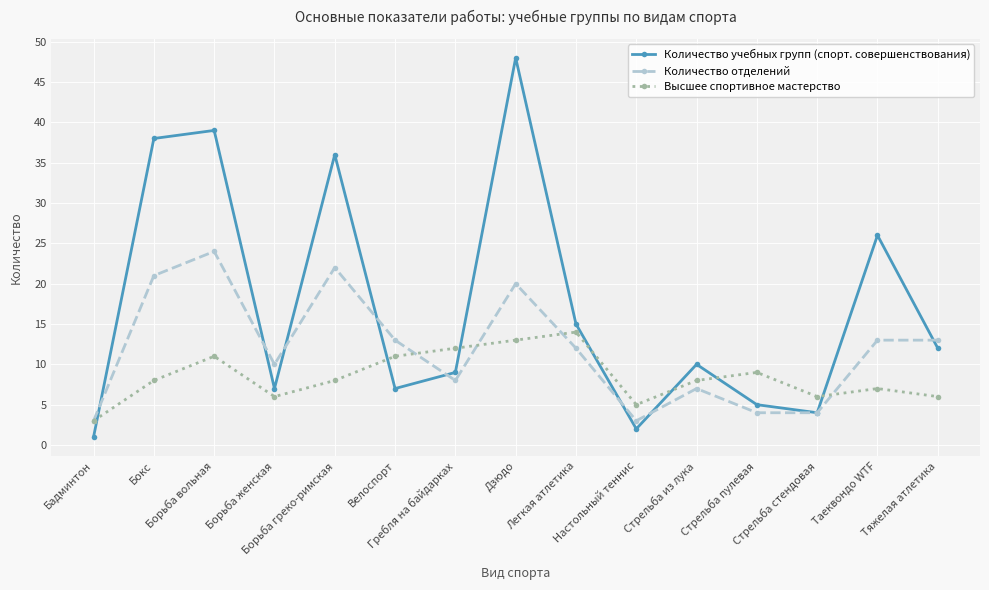

What is the sum of the Количество учебных групп (спорт. совершенствования) values at Тяжелая атлетика and Дзюдо?

60